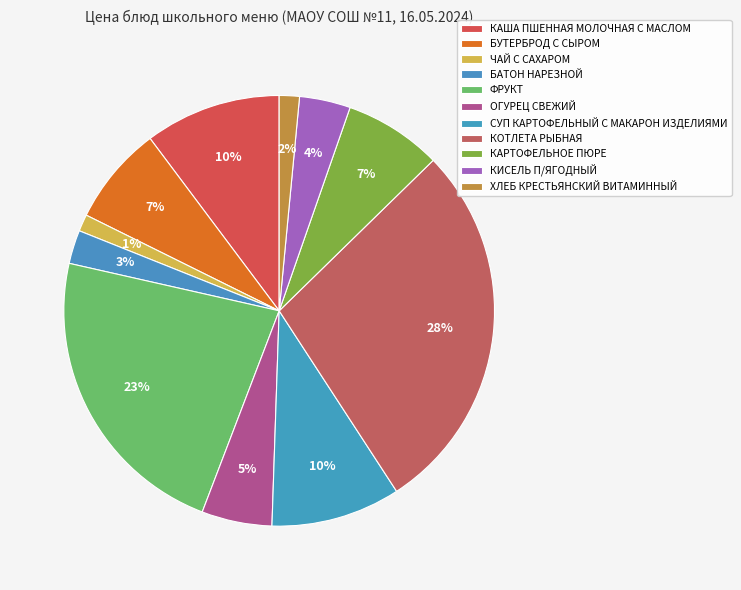

How many segments does this pie chart have?

11